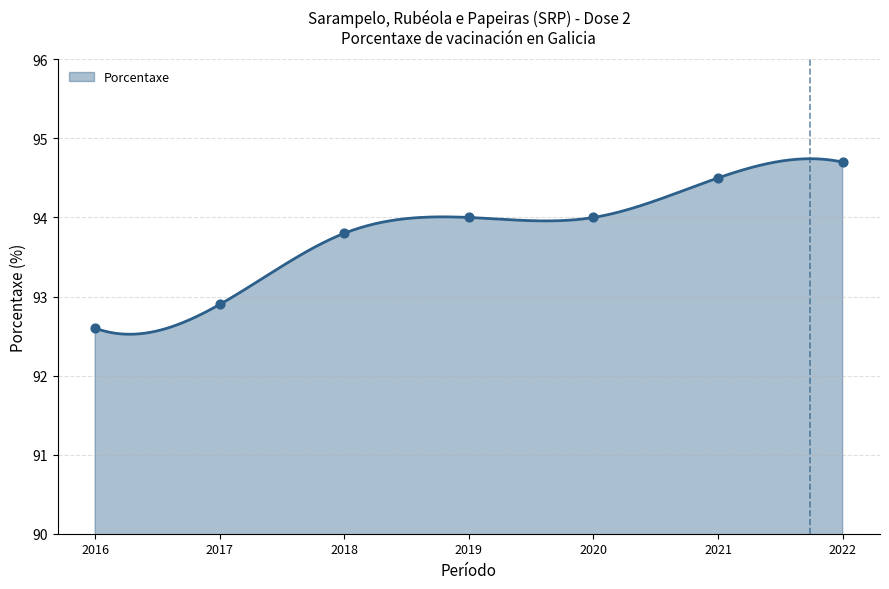

What is the change in value from 2017 to 2020?

+1.1